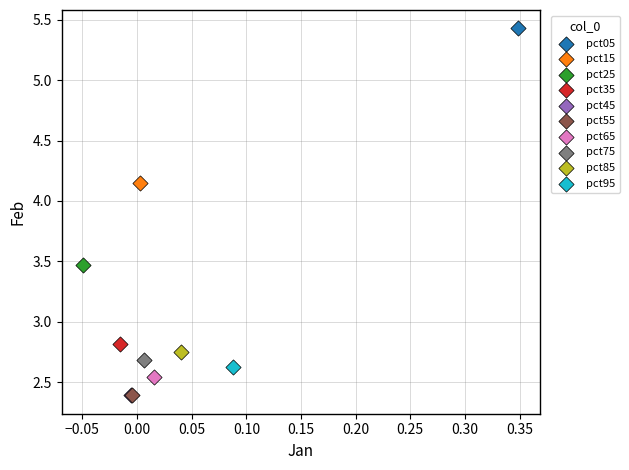

What are all the series names shown in the legend?

pct05, pct15, pct25, pct35, pct45, pct55, pct65, pct75, pct85, pct95